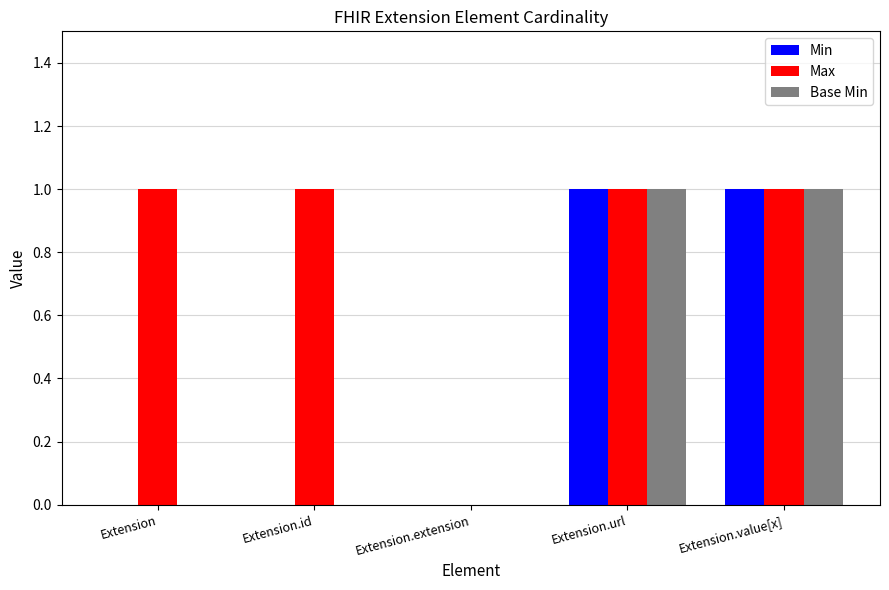

Is it true that Base Min equals 1 at Extension.url?

True